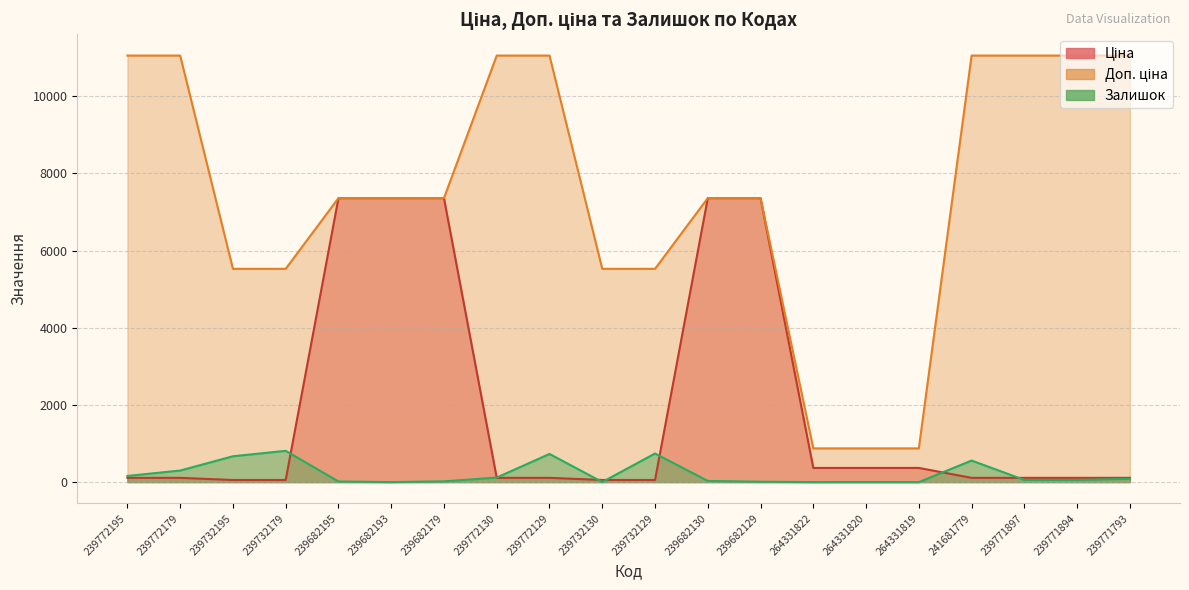

Reading left to right, what are all the values shown in this chart?

Ціна: 239772195=110.5	239772179=110.5	239732195=55.3	239732179=55.3	239682195=7360.2	239682193=7360.2	239682179=7360.2	239772130=110.5	239772129=110.5	239732130=55.3	239732129=55.3	239682130=7360.2	239682129=7360.2	264331822=367.6	264331820=367.6	264331819=367.6	241681779=110.5	239771897=110.5	239771894=110.5	239771793=110.5
Доп. ціна: 239772195=11055.0	239772179=11055.0	239732195=5528.0	239732179=5528.0	239682195=7360.2	239682193=7360.2	239682179=7360.2	239772130=11055.0	239772129=11055.0	239732130=5528.0	239732129=5528.0	239682130=7360.2	239682129=7360.2	264331822=874.0	264331820=874.0	264331819=874.0	241681779=11055.0	239771897=11055.0	239771894=11055.0	239771793=11055.0
Залишок: 239772195=160.0	239772179=300.0	239732195=670.0	239732179=811.0	239682195=16.0	239682193=0.0	239682179=20.0	239772130=118.0	239772129=730.0	239732130=2.0	239732129=742.0	239682130=30.0	239682129=10.0	264331822=0.0	264331820=1.0	264331819=0.0	241681779=559.0	239771897=56.0	239771894=56.0	239771793=86.0